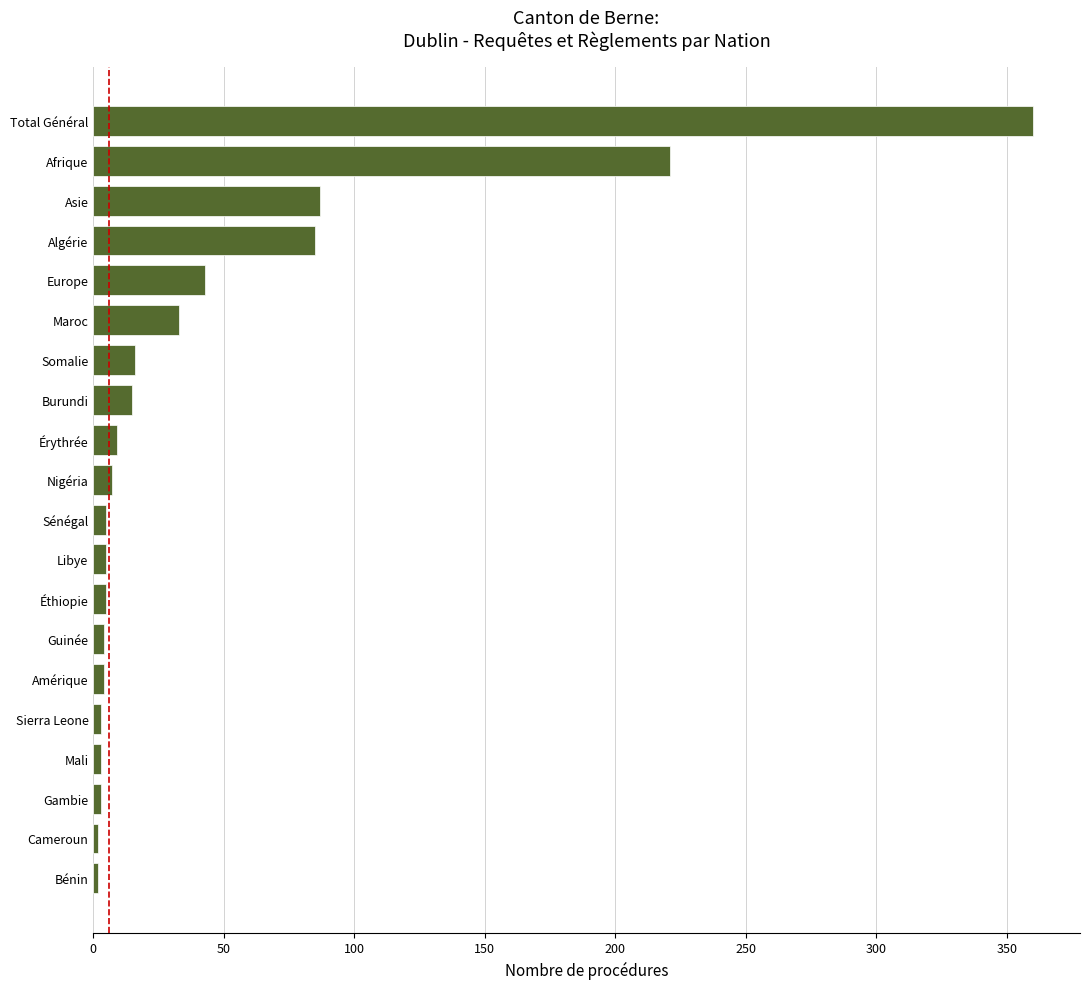

What is the smallest value displayed?

2